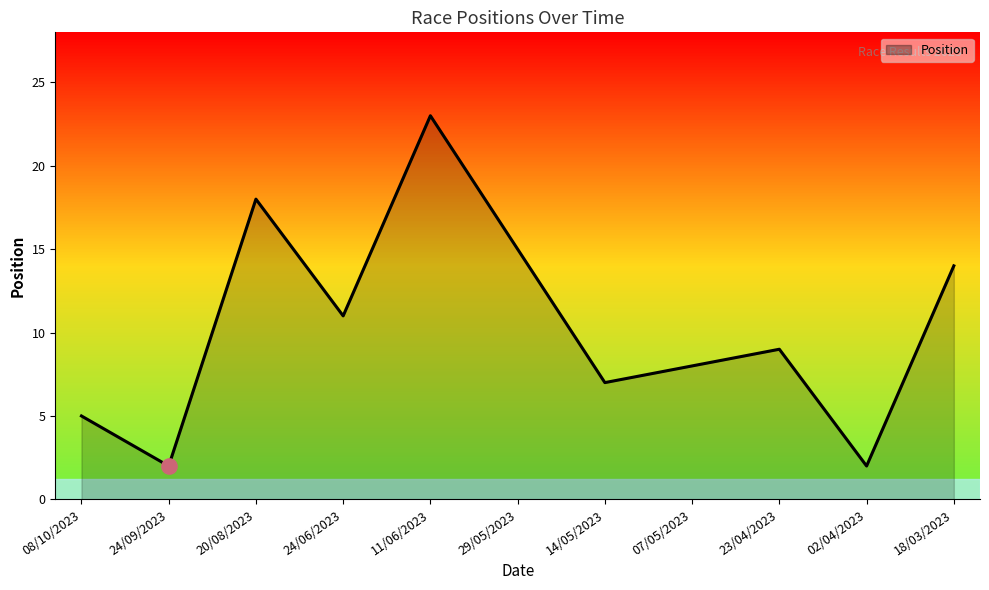

What is the difference between the values at 02/04/2023 and 07/05/2023?

6